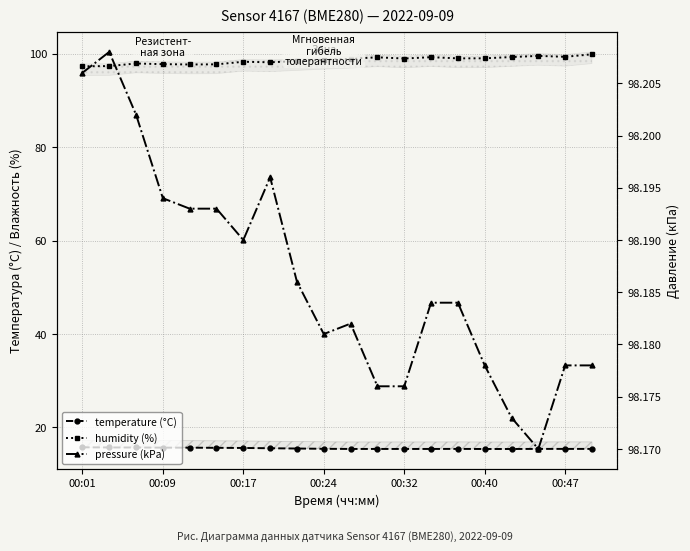

What is the average value of the temperature (°C) series?

15.5